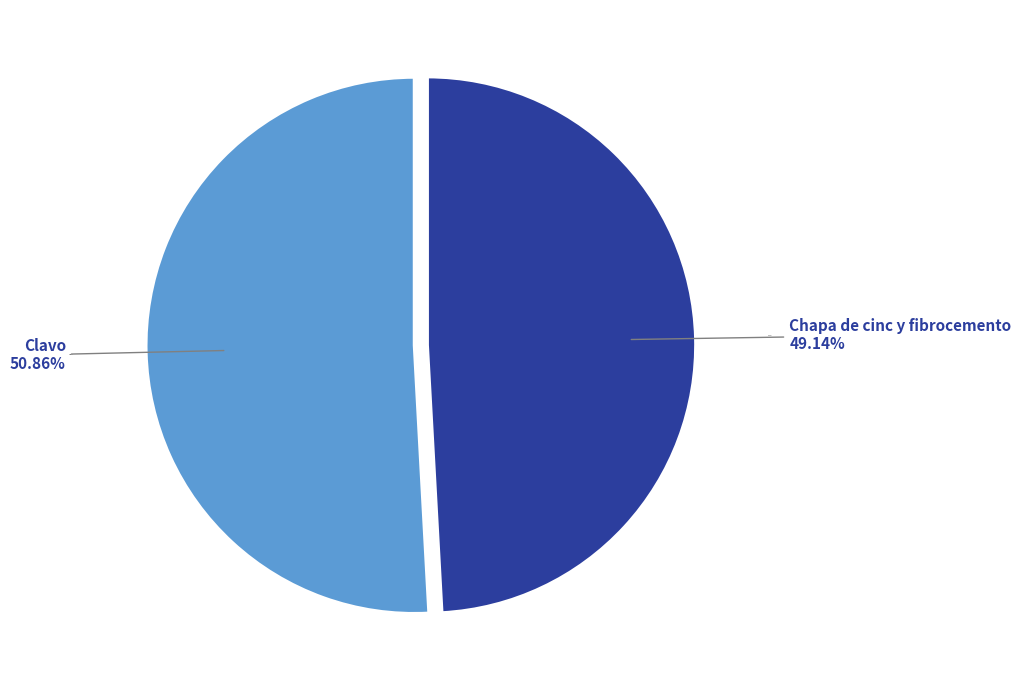

What is the majority slice?

Clavo